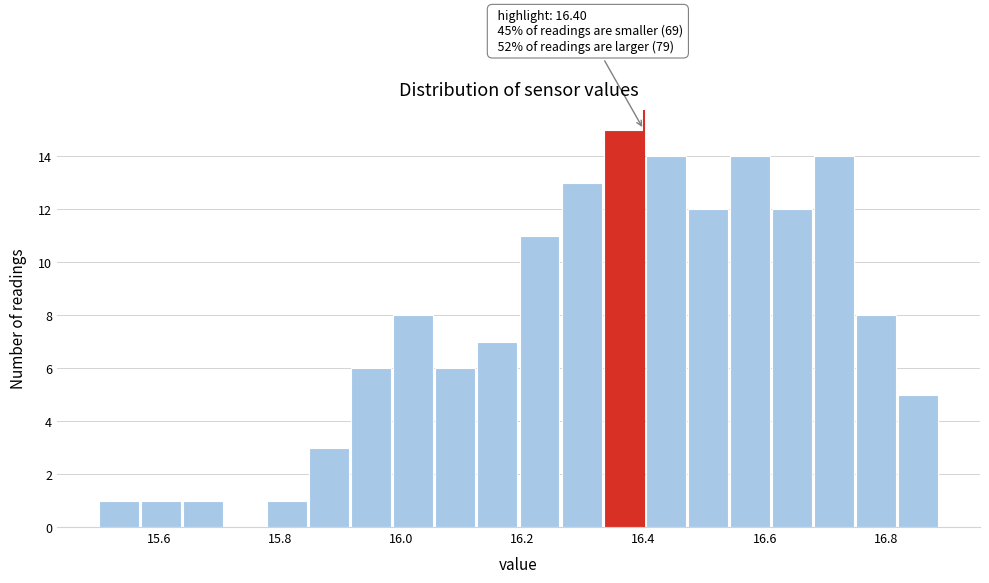

Read against the x-axis, roughly where is the centre of the tallest bar?

16.36